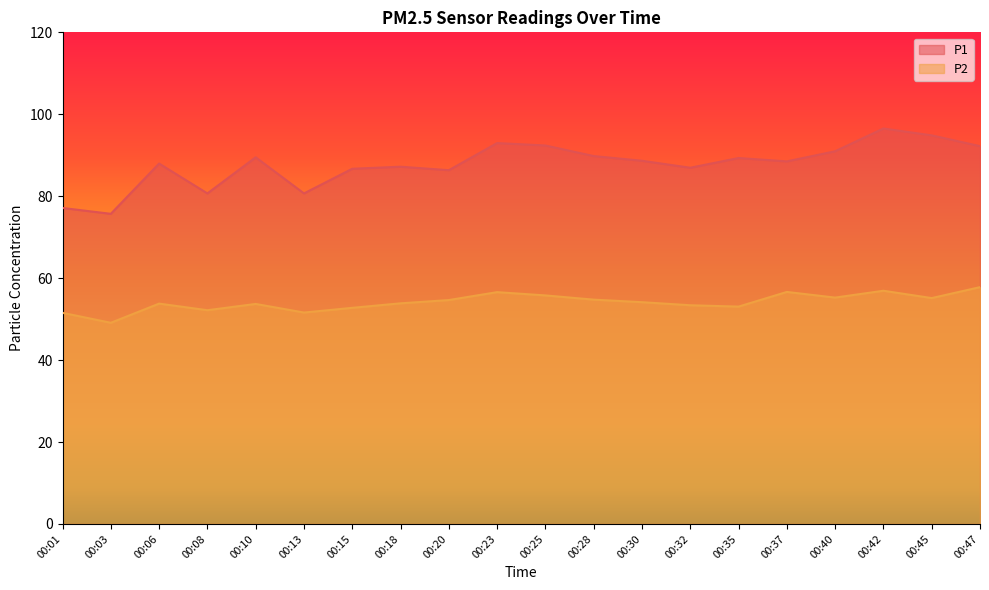

List the labels in order of P1 value, smallest first.

00:03, 00:01, 00:08, 00:13, 00:20, 00:15, 00:32, 00:18, 00:06, 00:37, 00:30, 00:35, 00:10, 00:28, 00:40, 00:47, 00:25, 00:23, 00:45, 00:42